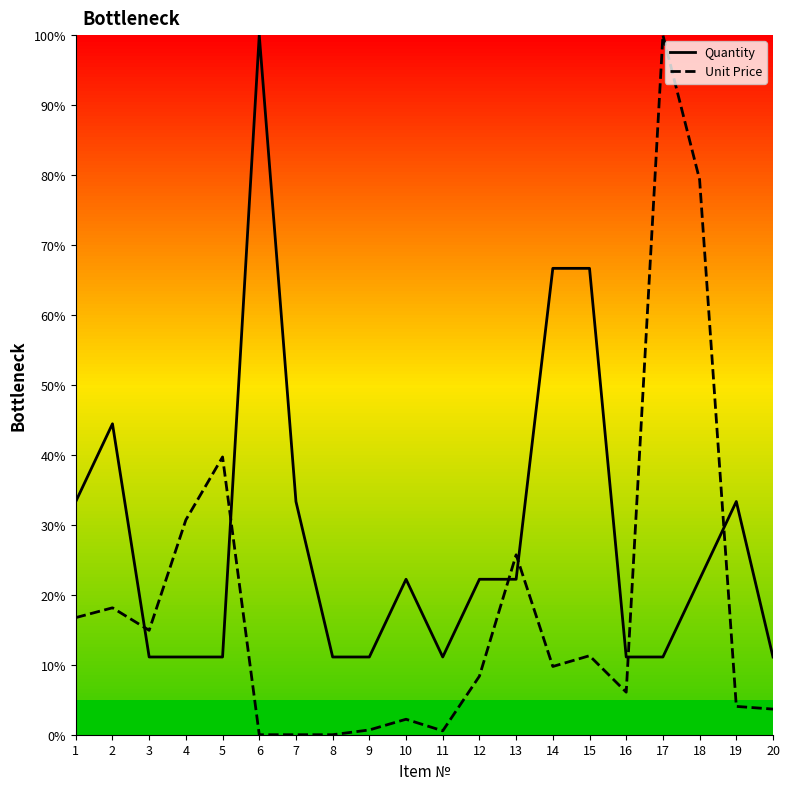

List the labels in order of Unit Price value, largest first.

17, 18, 5, 4, 13, 2, 1, 3, 15, 14, 12, 16, 19, 20, 10, 9, 11, 8, 6, 7